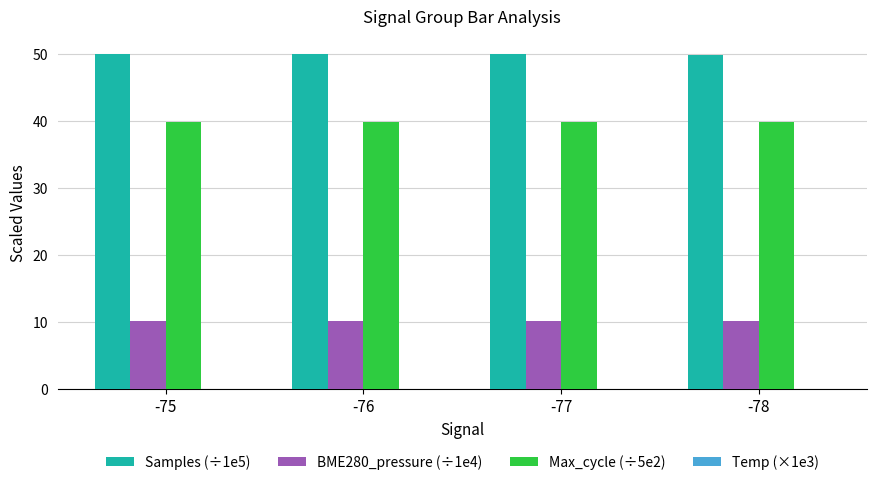

What is the highest value of the BME280_pressure (÷1e4) series?

10.2